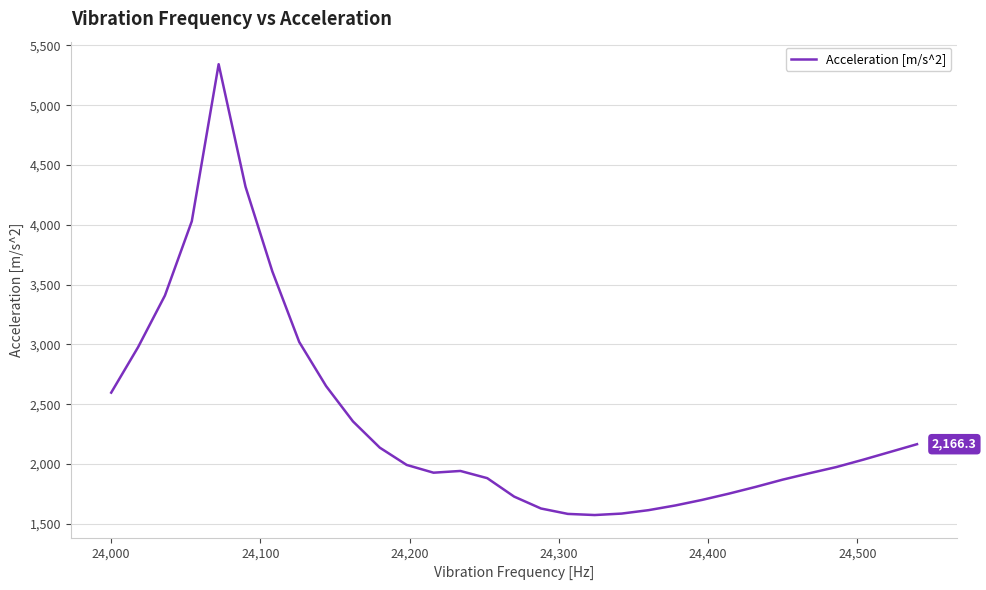

What is the smallest value displayed?

1573.9